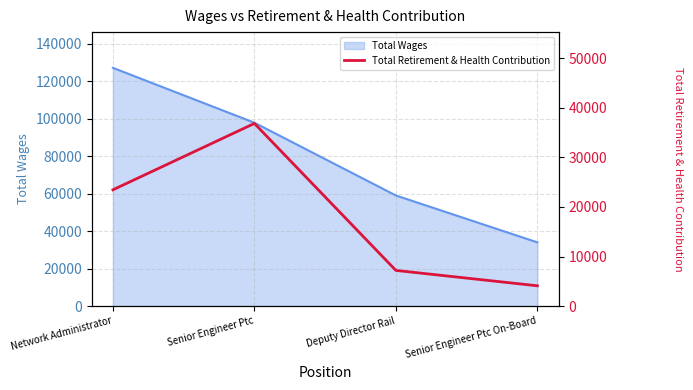

Where is the first local maximum?

Senior Engineer Ptc